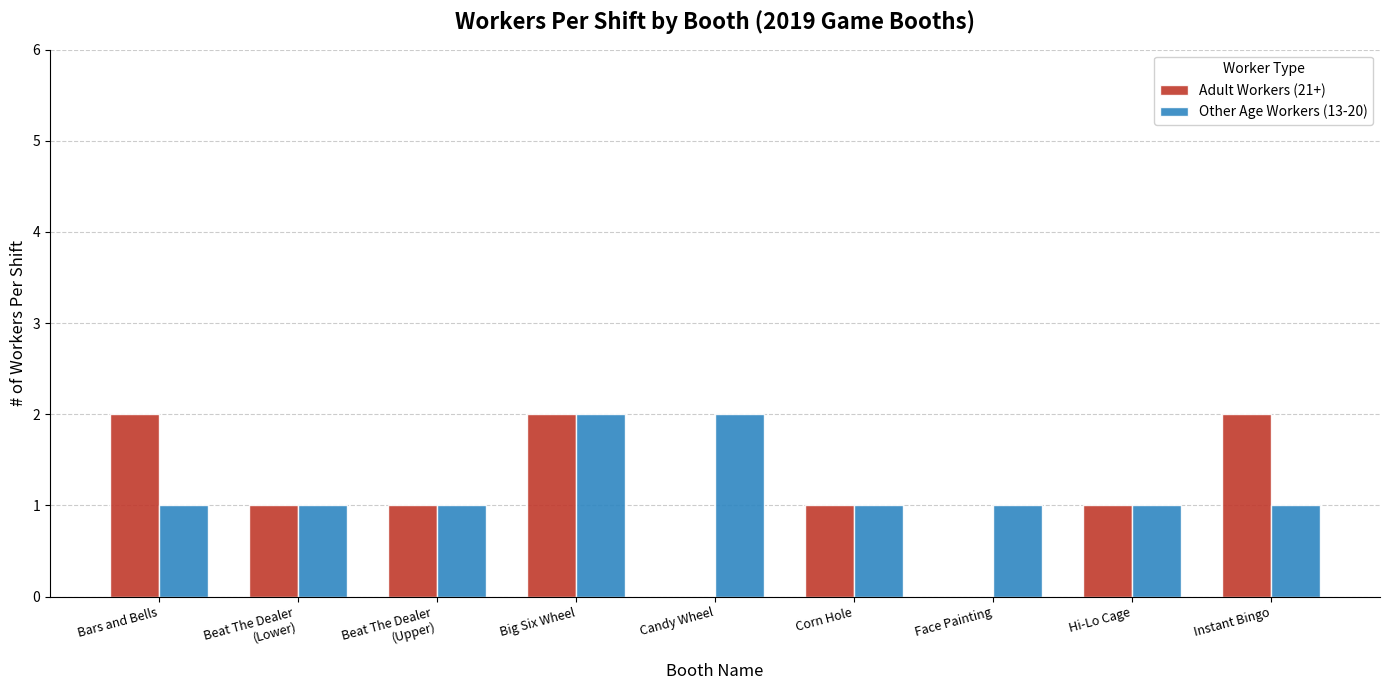

Count the number of categories in the chart.

9